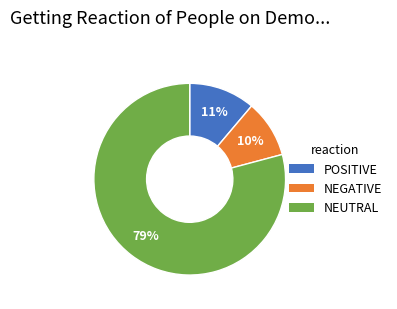

To the nearest percent, what is the difference between the largest and smallest slice percentages?

69%